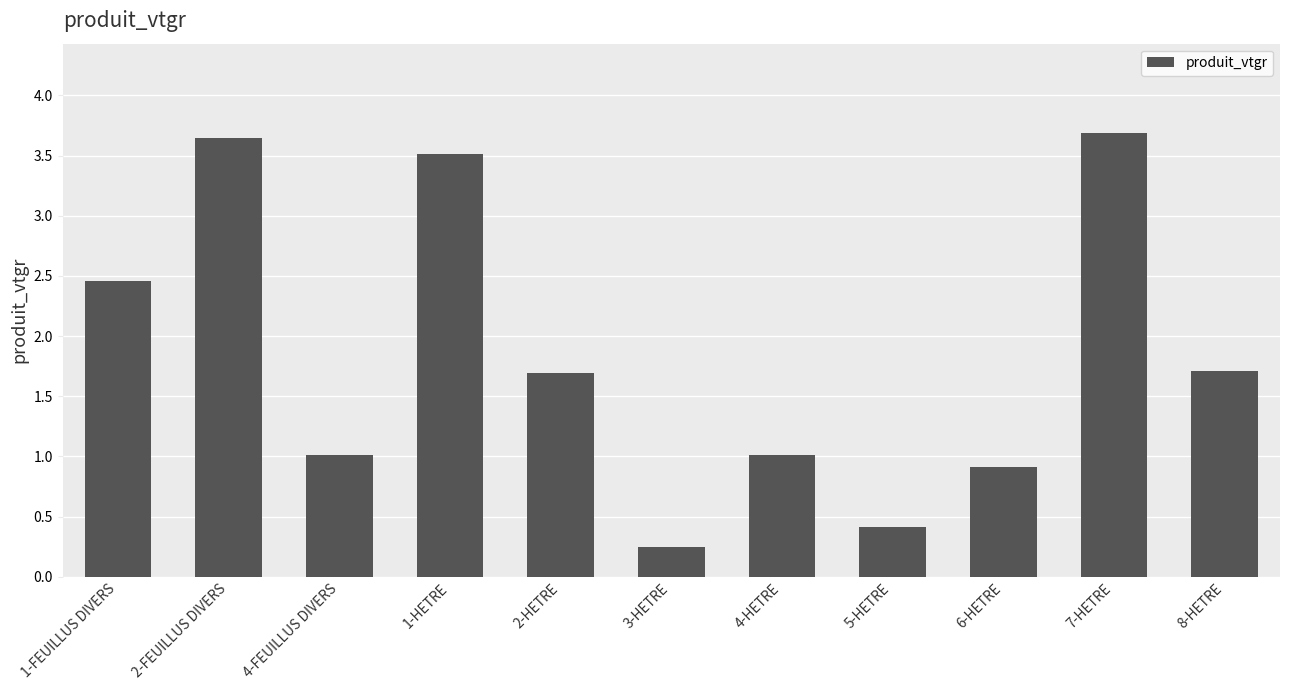

Between 6-HETRE and 1-FEUILLUS DIVERS, which is larger?

1-FEUILLUS DIVERS